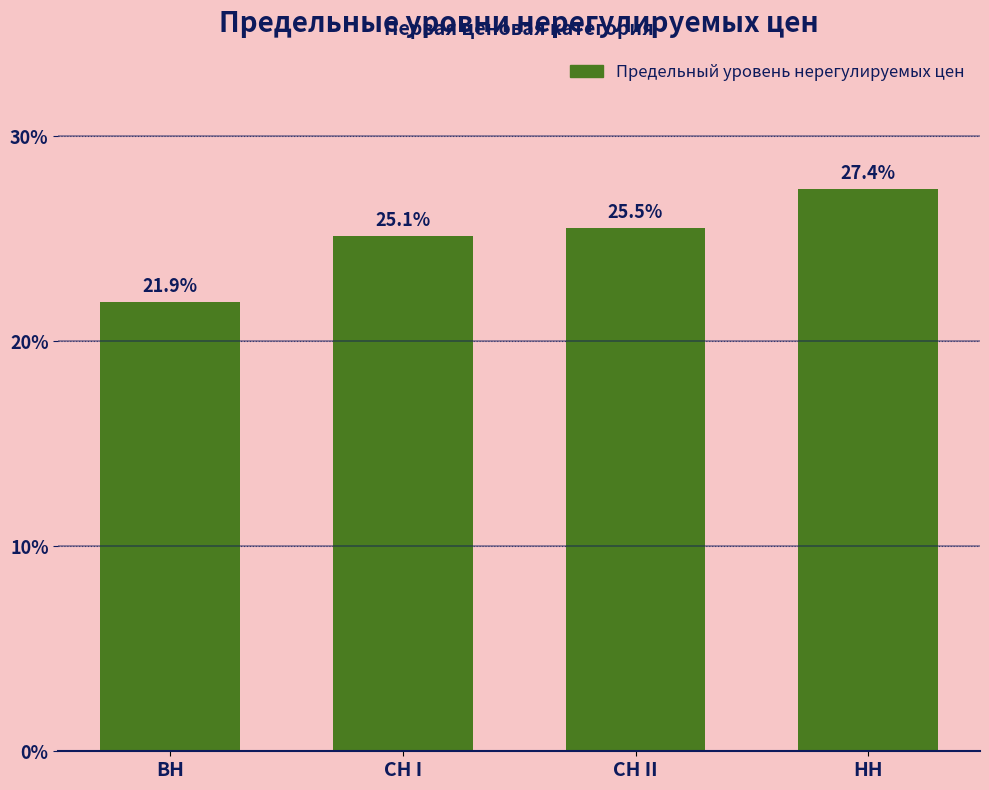

Reading left to right, what are all the values shown in this chart?

21.9	25.1	25.5	27.4